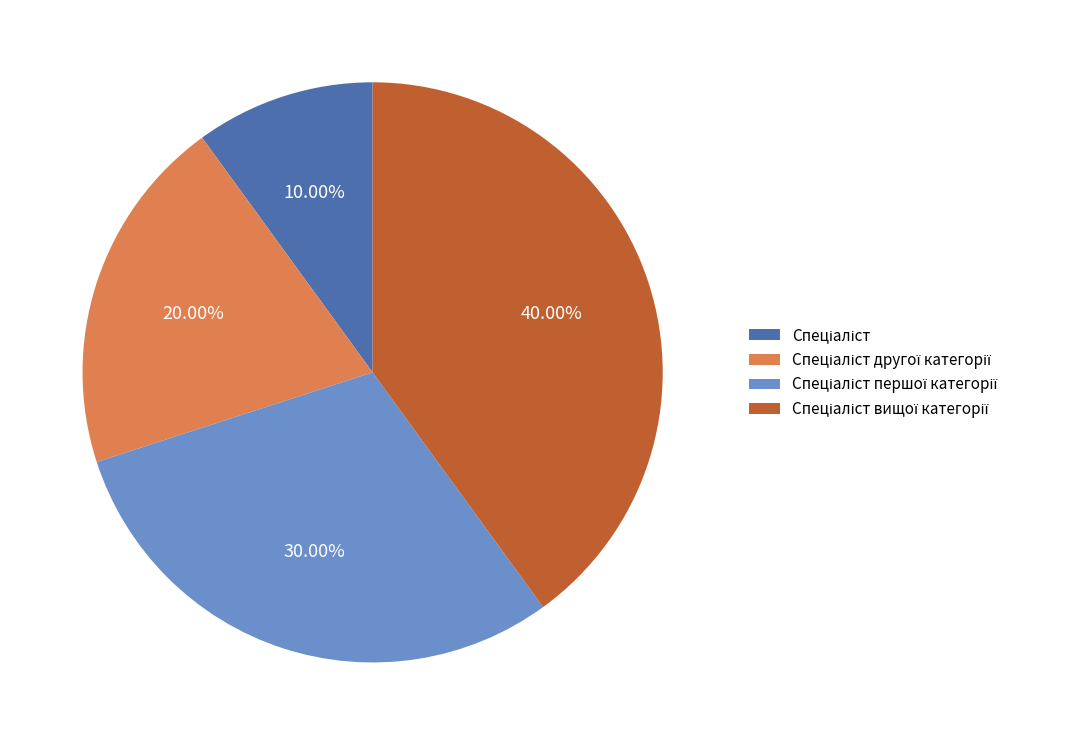

Is there a majority slice in this chart?

No